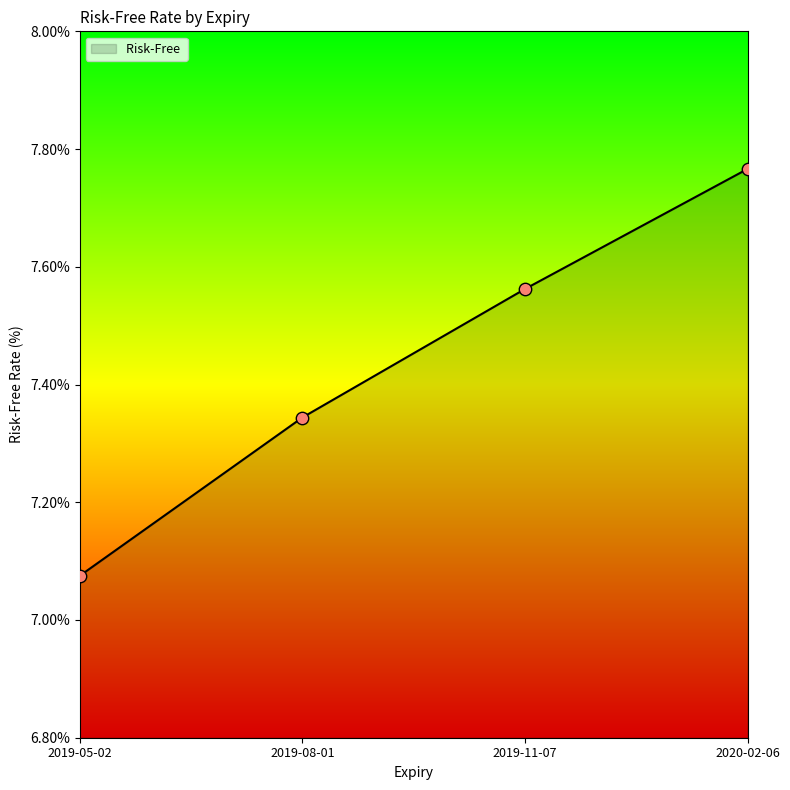

What is the change in value from 2019-05-02 to 2019-08-01?

+0.3